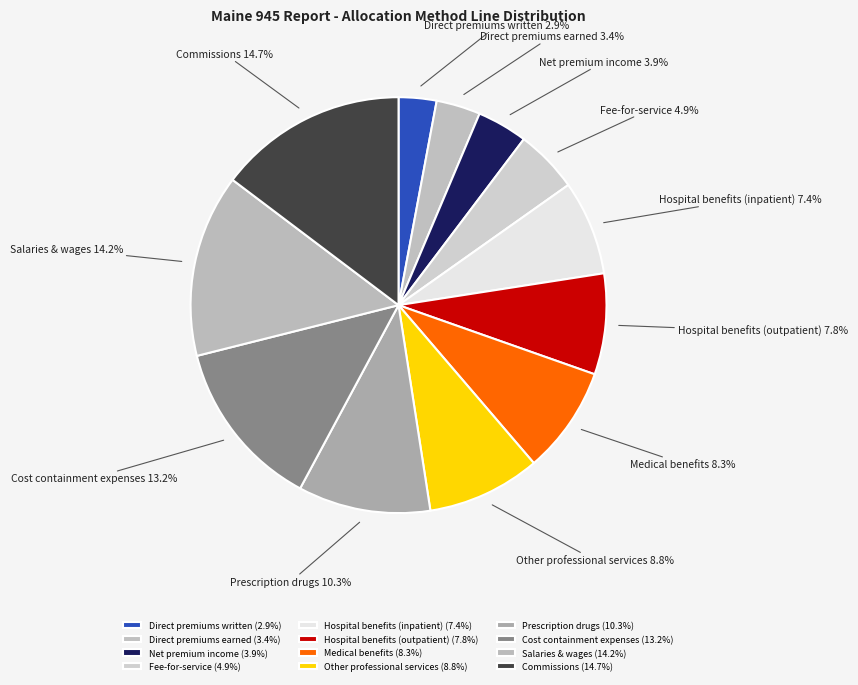

Is Direct premiums written the majority of the pie?

No